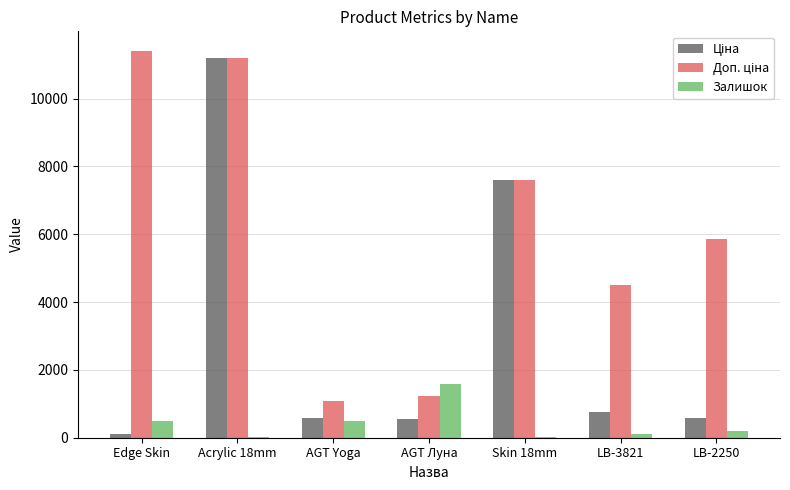

What is the sum of all Залишок values?

2954.6